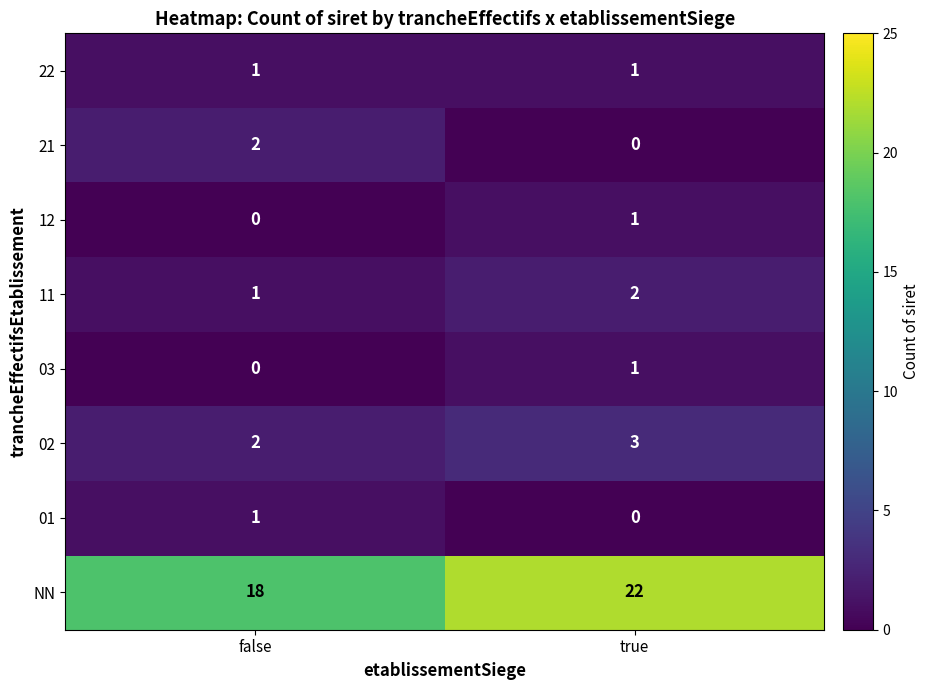

List the labels in order of 02 value, smallest first.

false, true